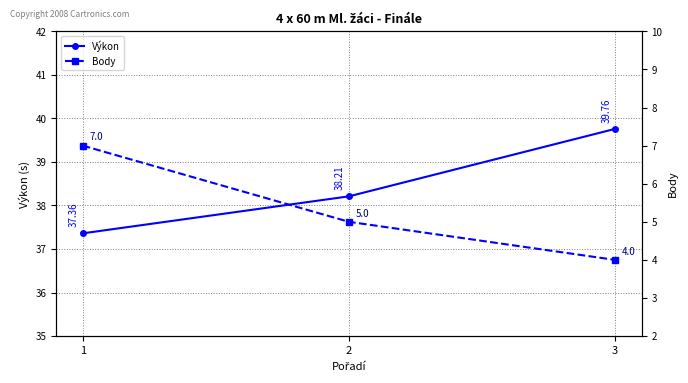

Read the Body value at 2.

5.0